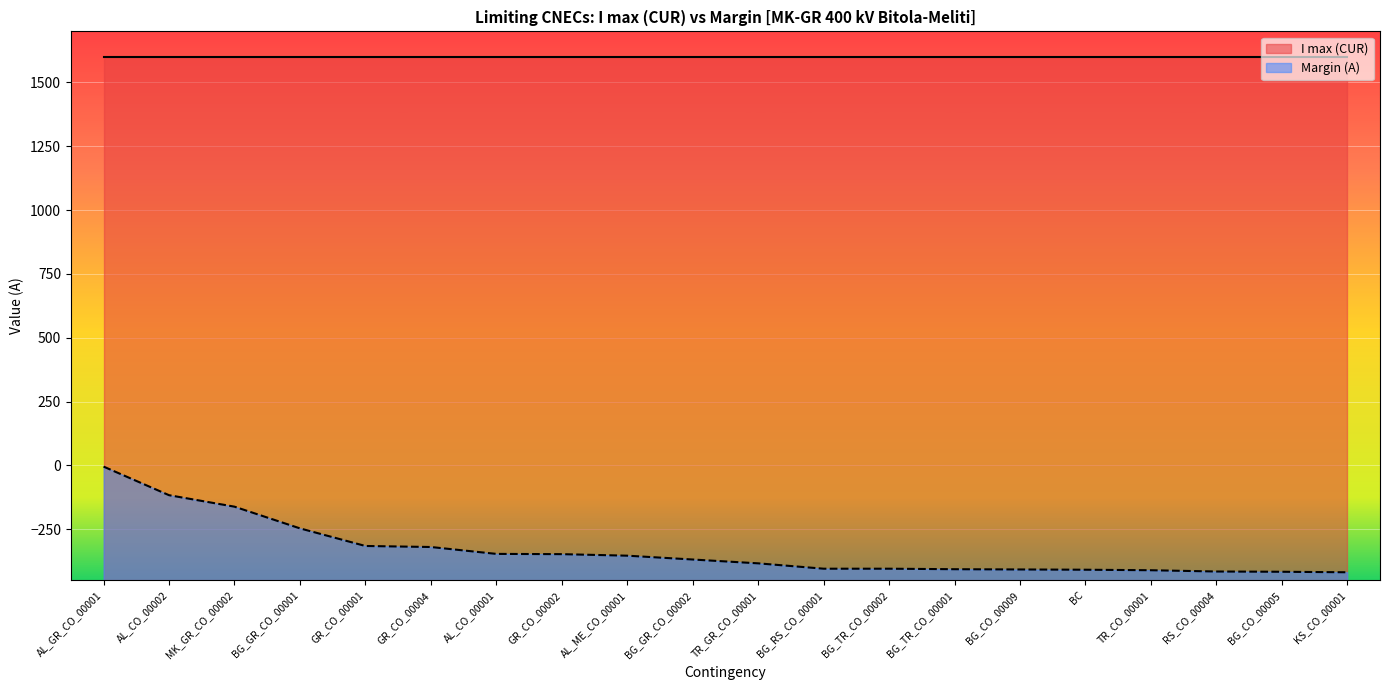

Is it true that the value at TR_GR_CO_00001 is -384?

True